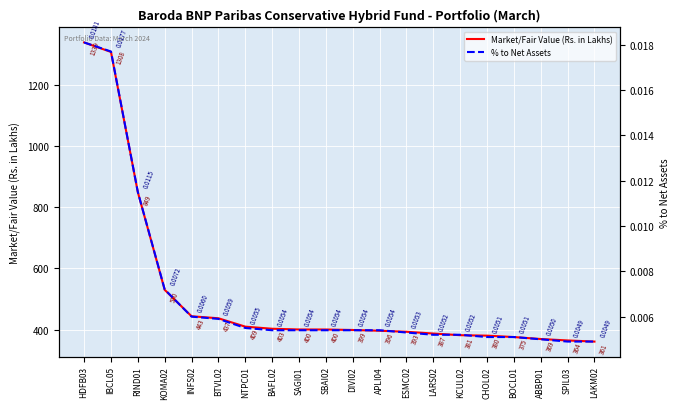

True or false: % to Net Assets and Market/Fair Value (Rs. in Lakhs) intersect in this chart.

False